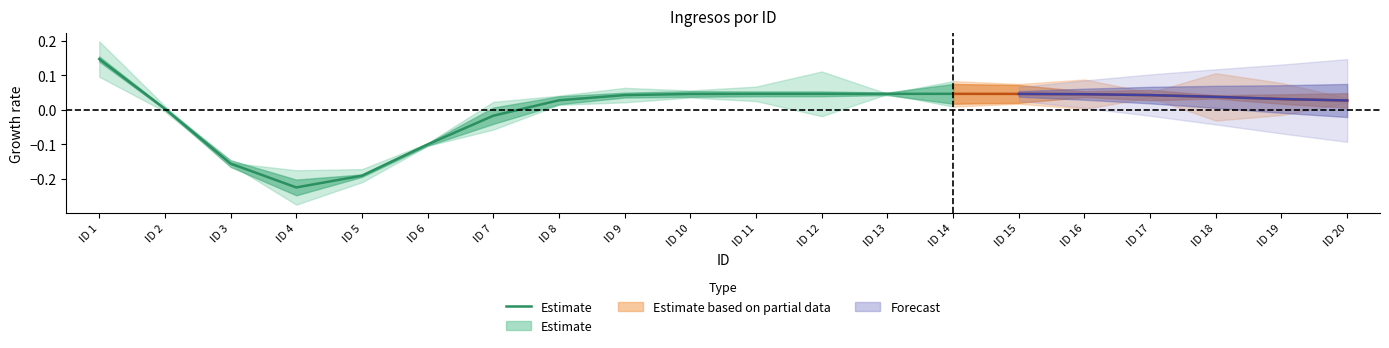

The value at ID 7 is -0.0. True or false?

False